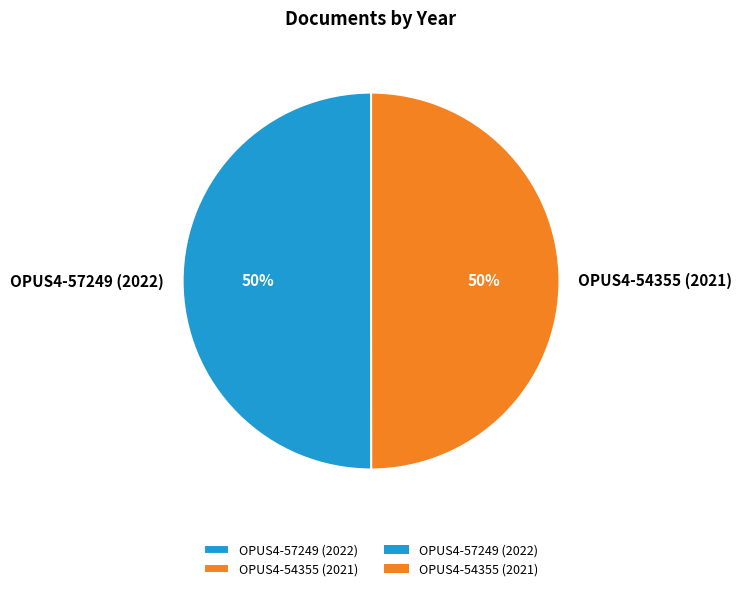

How many slices are in this pie chart?

2